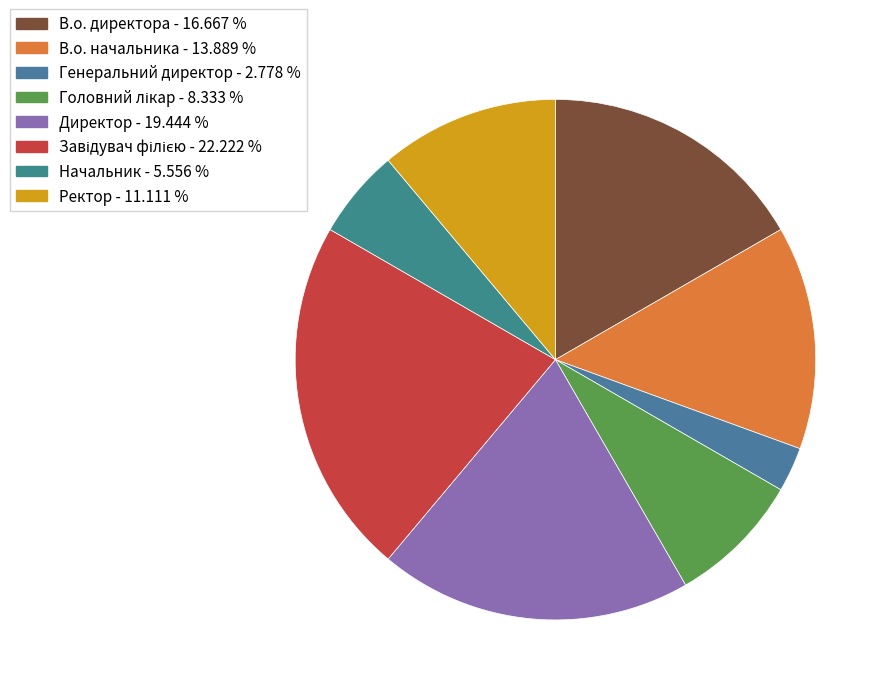

To the nearest percent, what is the average slice percentage?

12%